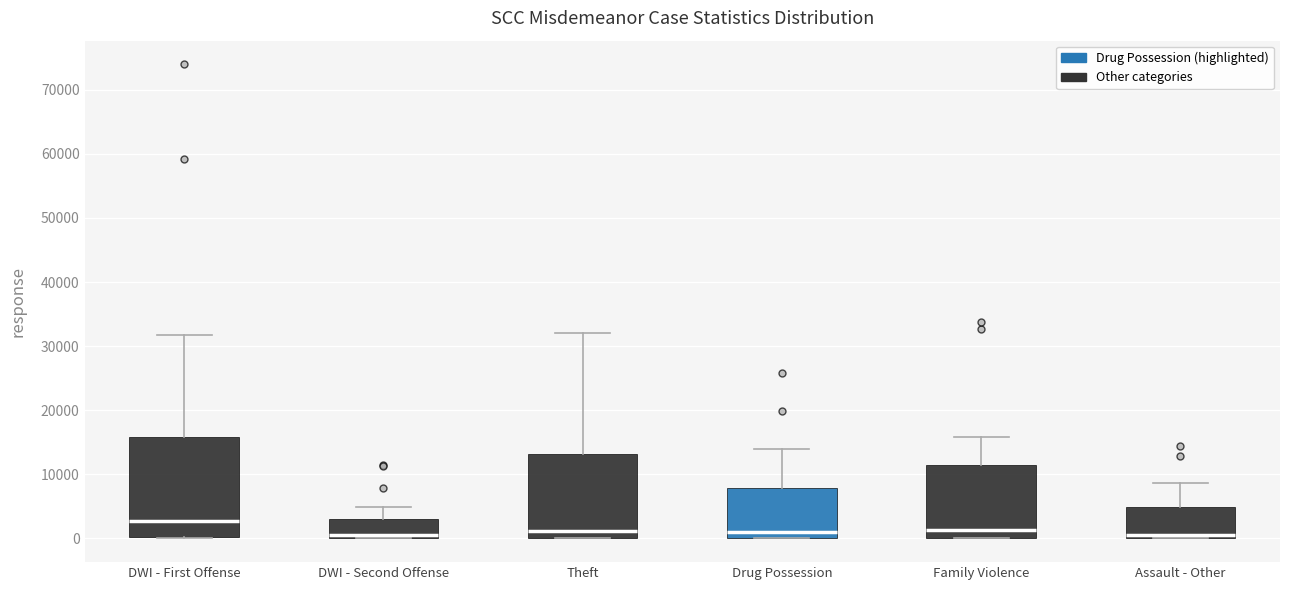

Reading left to right, read every box against the y-axis: the position of its median line, the range the box covers, and the ends of its whiskers. The values are not printed on the chart, so give them approximately, as read against the axis.

DWI - First Offense: median 3000, box 0 to 16000, whiskers 0 to 32000
DWI - Second Offense: median 0 (just above the box's lower edge), box 0 to 3000, whiskers 0 to 5000
Theft: median 1000, box 0 to 13000, whiskers 0 to 32000
Drug Possession: median 1000, box 0 to 8000, whiskers 0 to 14000
Family Violence: median 1000, box 0 to 11000, whiskers 0 to 16000
Assault - Other: median 1000, box 0 to 5000, whiskers 0 to 9000